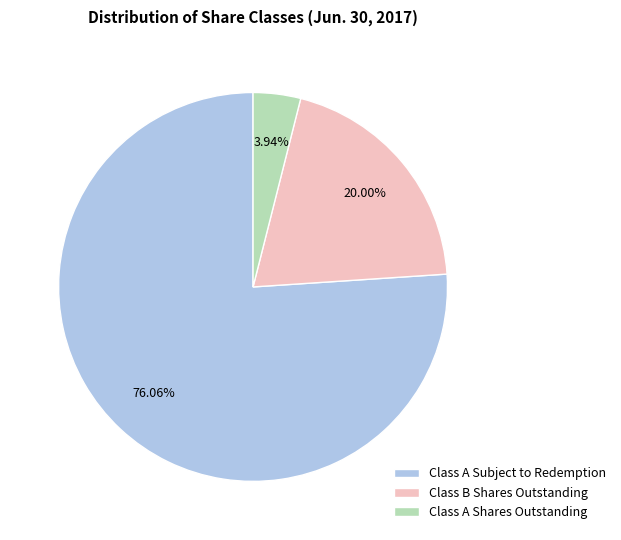

Rank the categories by value from highest to lowest.

Class A Subject to Redemption, Class B Shares Outstanding, Class A Shares Outstanding